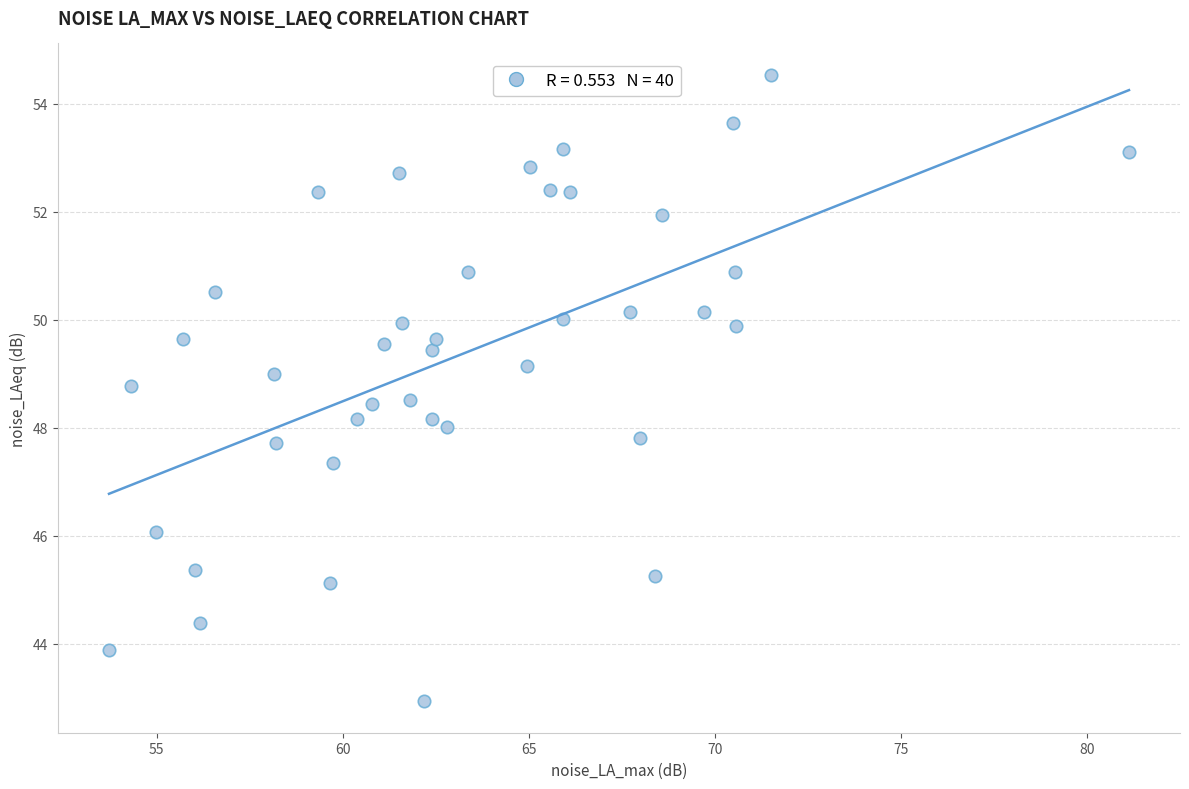

What is the range of X values (max minus min)?

27.4